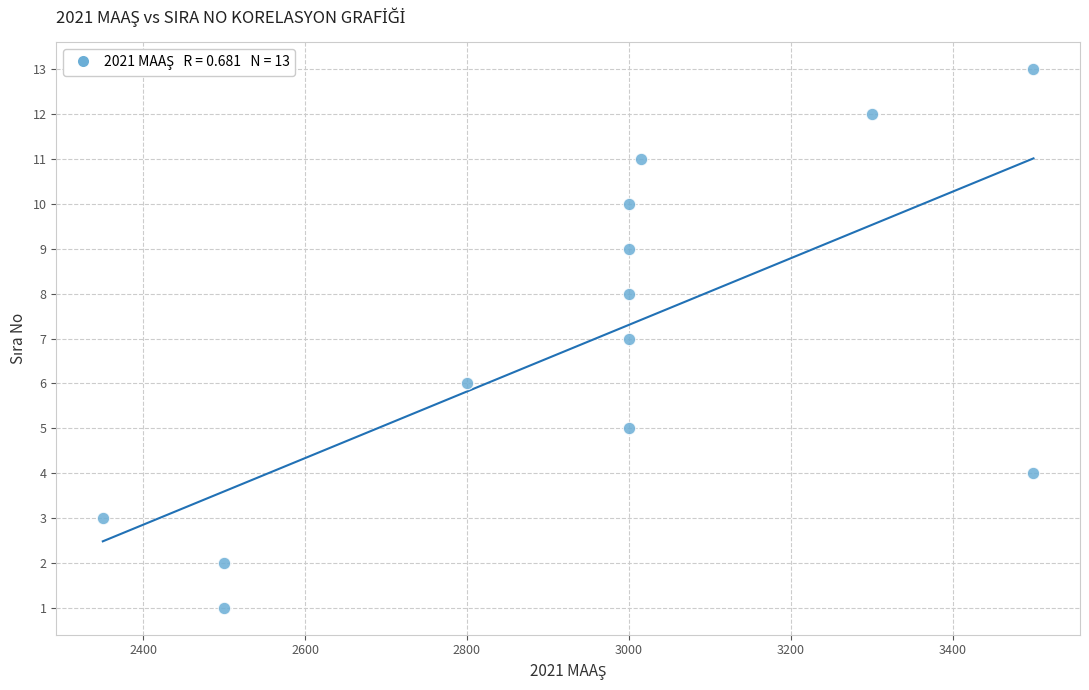

What is the range of Y values (max minus min)?

12